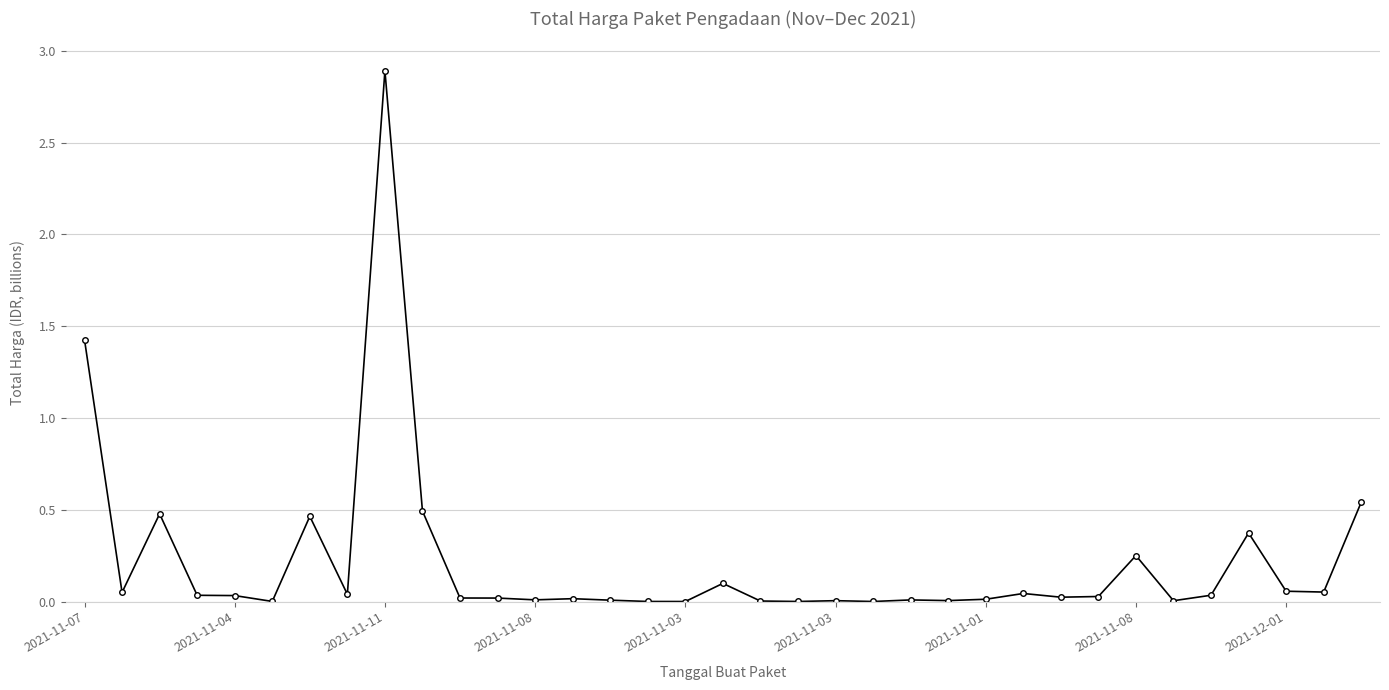

What is the difference between the maximum and minimum values?

2.9